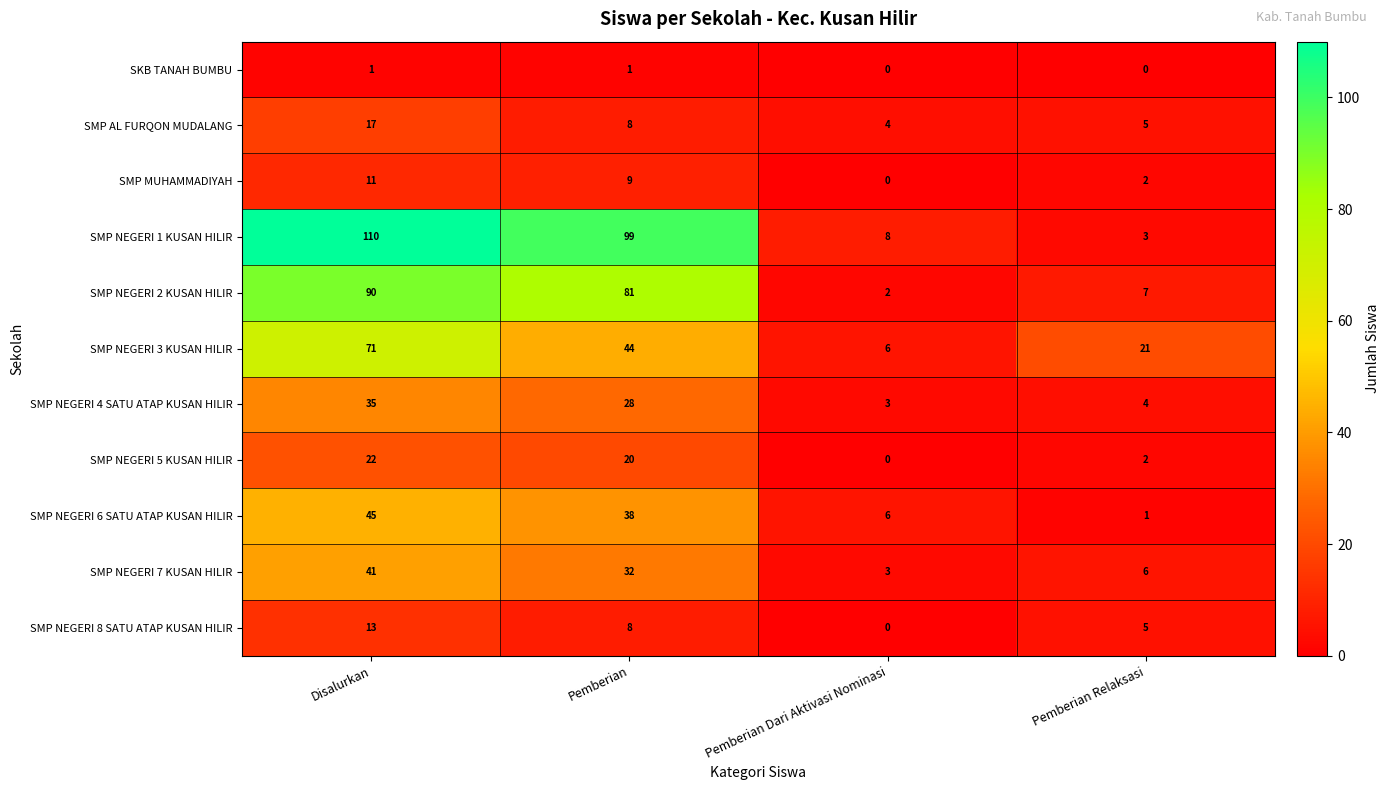

How many distinct data groups are displayed?

11